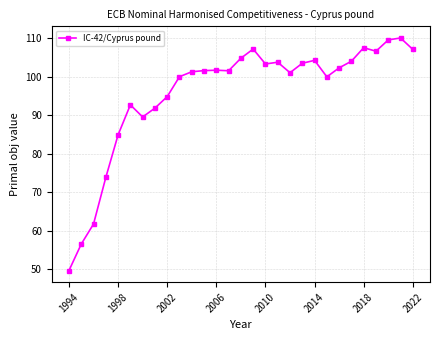

What is the minimum value shown in the chart?

49.7